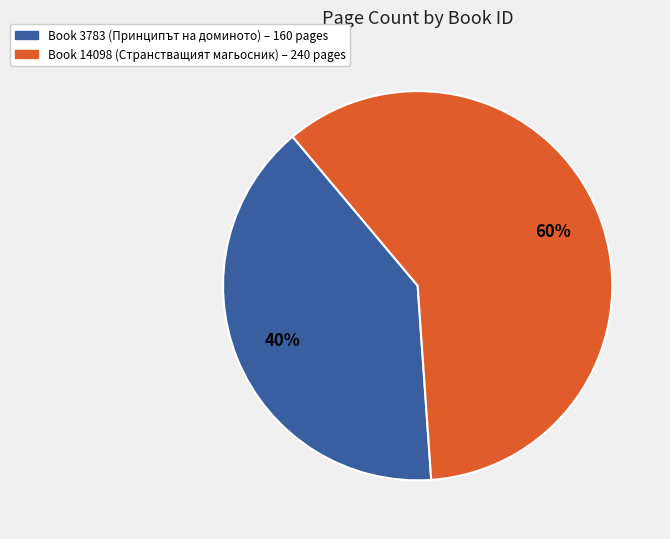

Does any single category account for the majority?

Yes